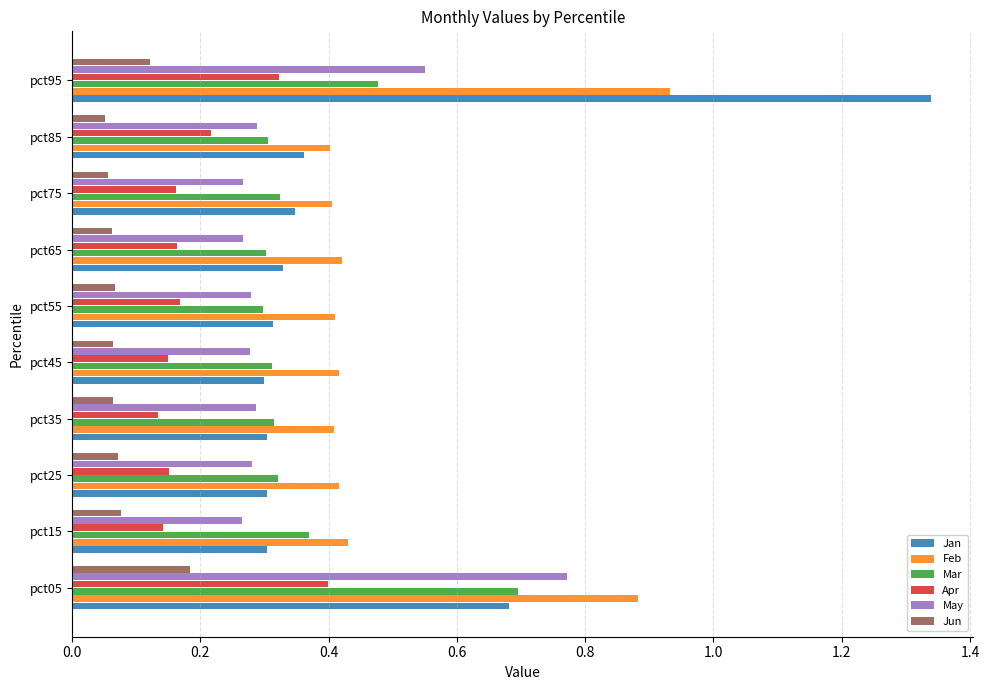

Count the Apr values in the range 0 to 1.

10